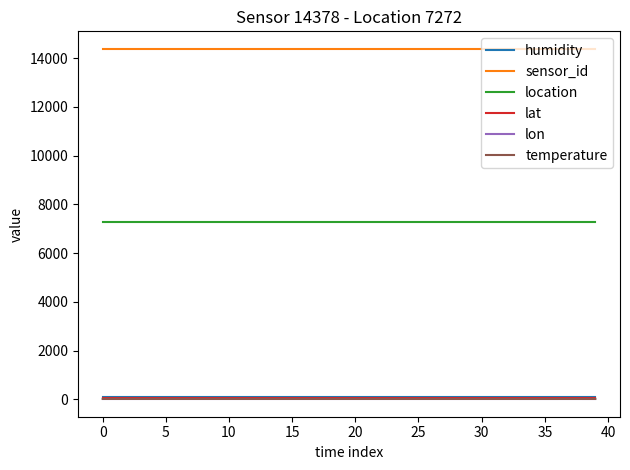

Which series has the largest total across all categories?

sensor_id